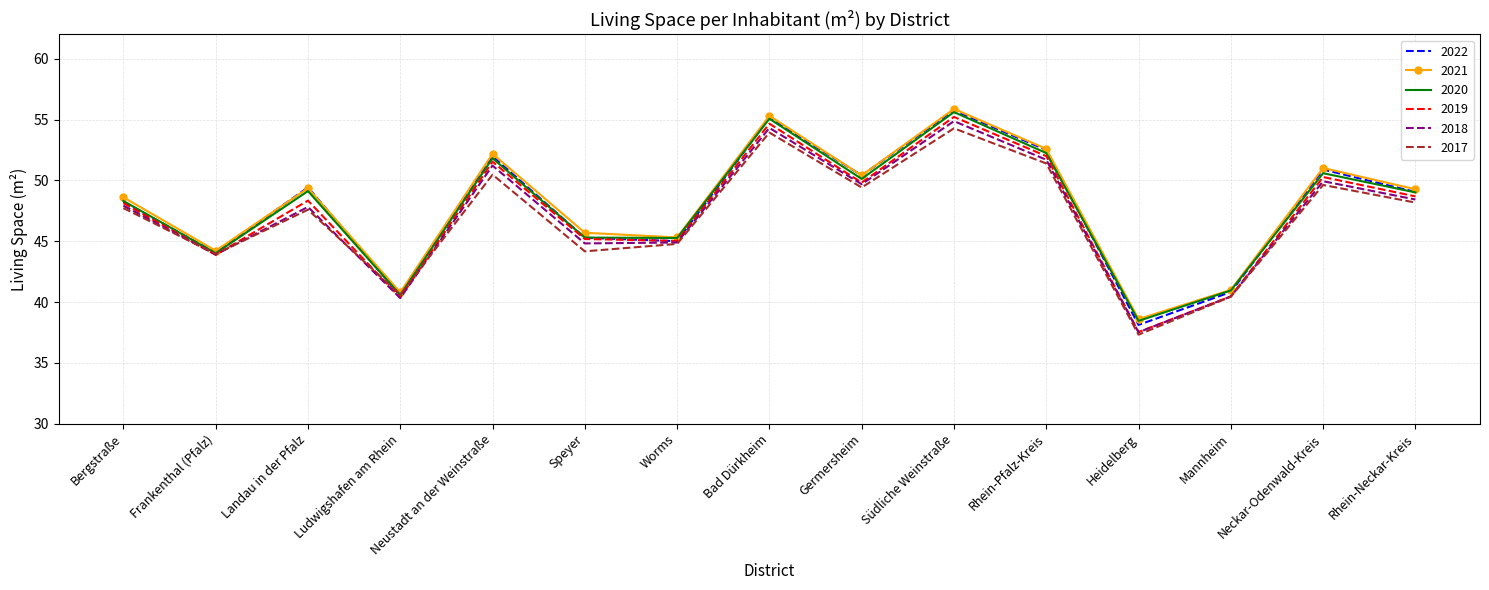

True or false: 2019 has more than 2 points higher than both neighbors.

True